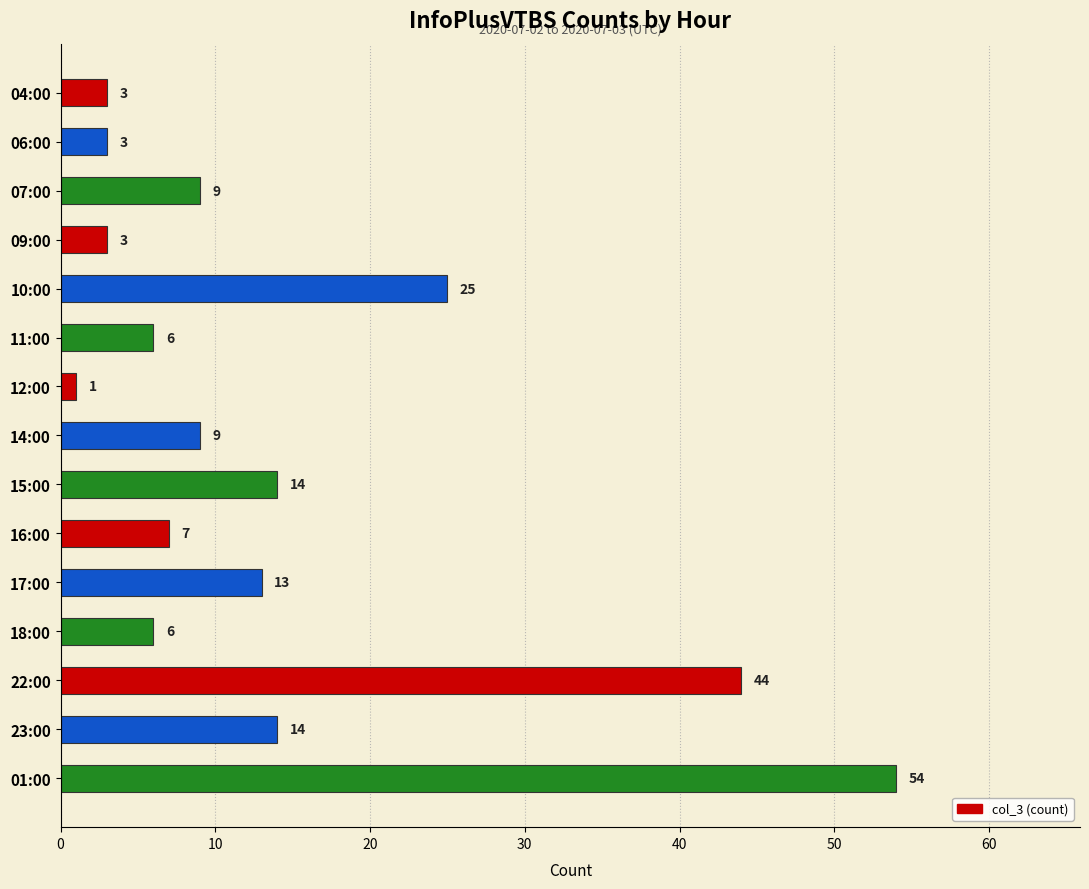

What is the sum of all values?

211